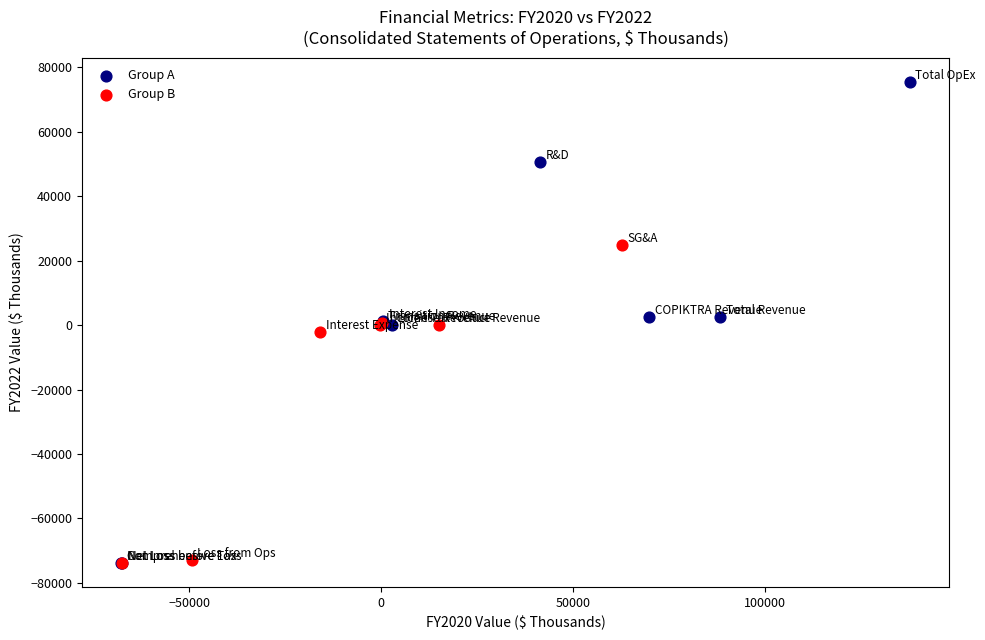

Which series reaches the maximum Y coordinate?

Group A